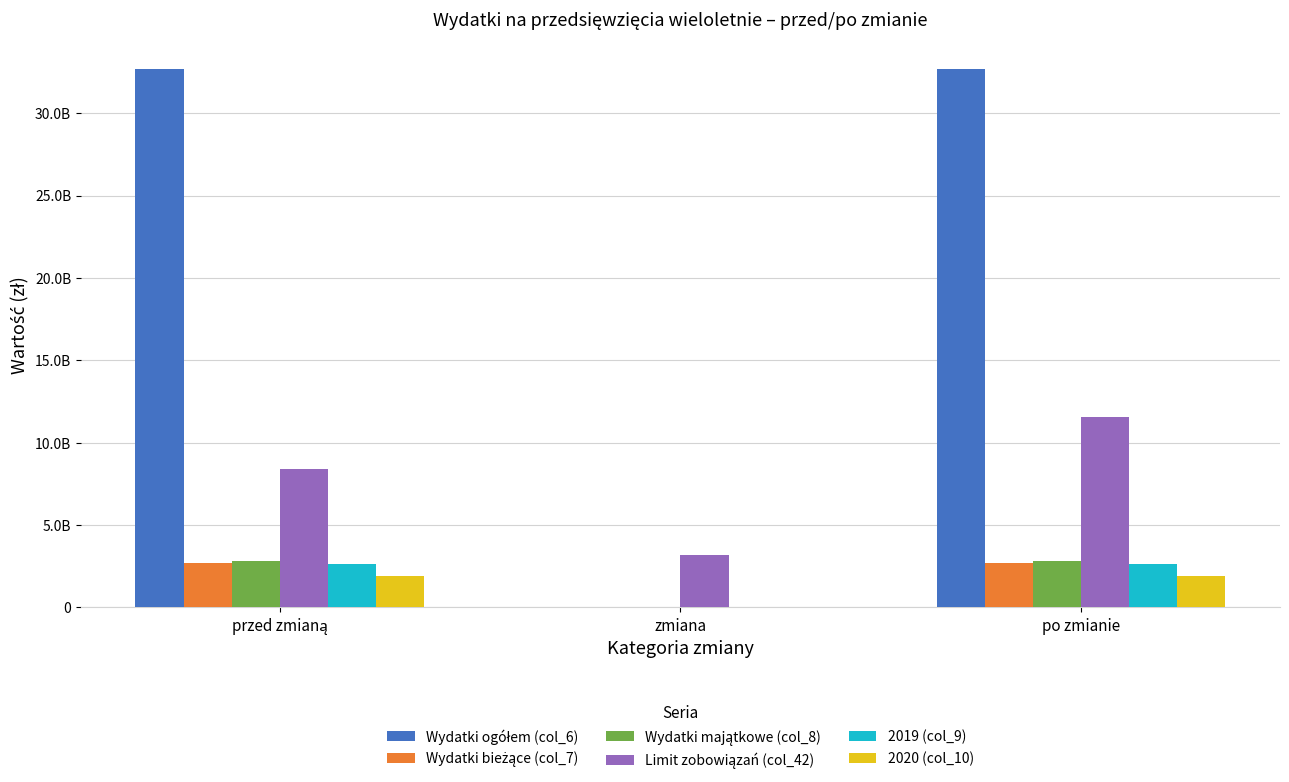

Where is Wydatki ogółem (col_6) nearest to the value 16338304584?

po zmianie